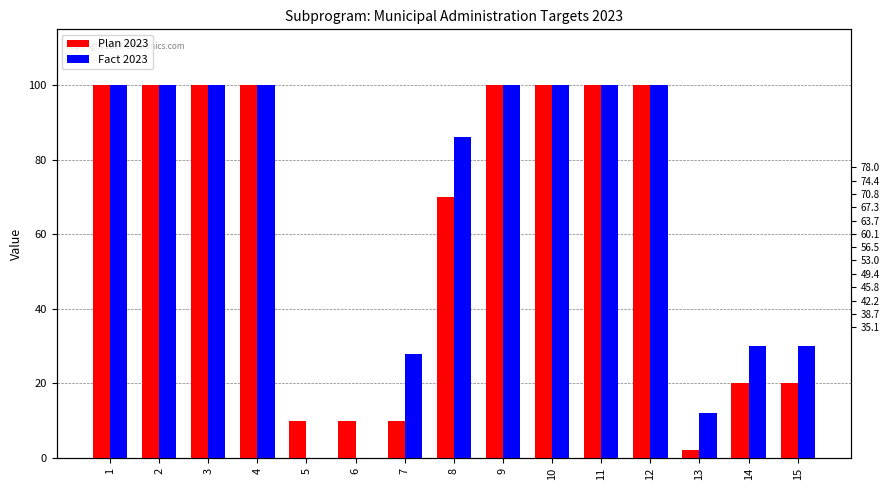

How many positive values does the Fact 2023 series have?

13